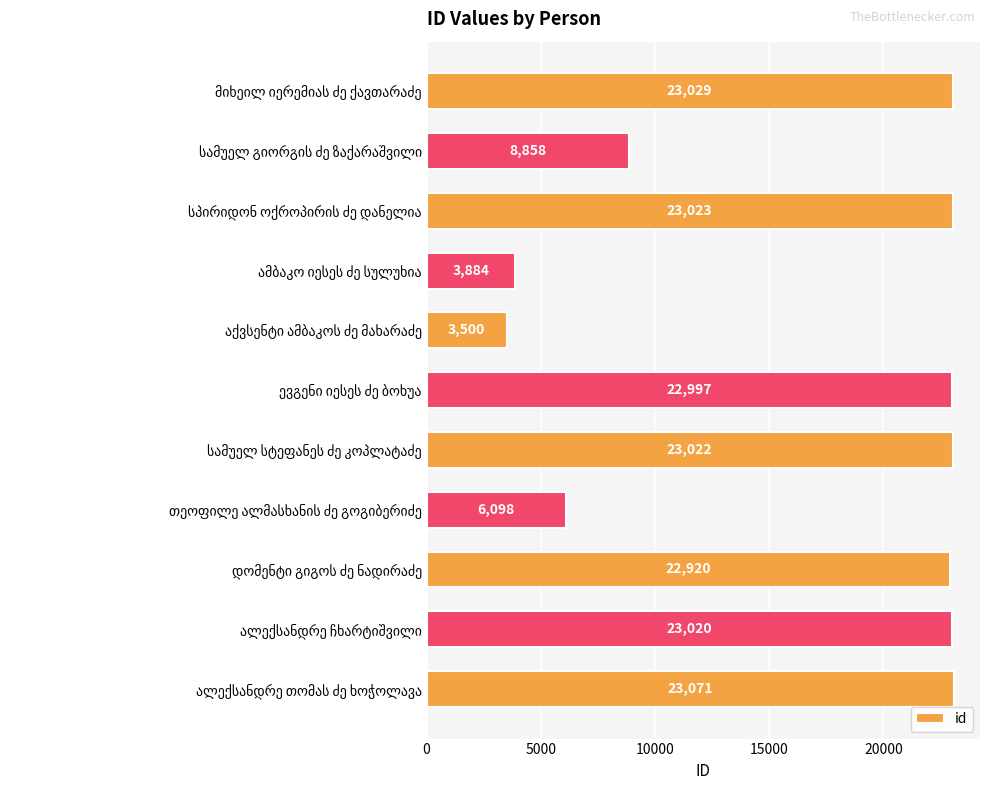

What is the greatest value displayed?

23071